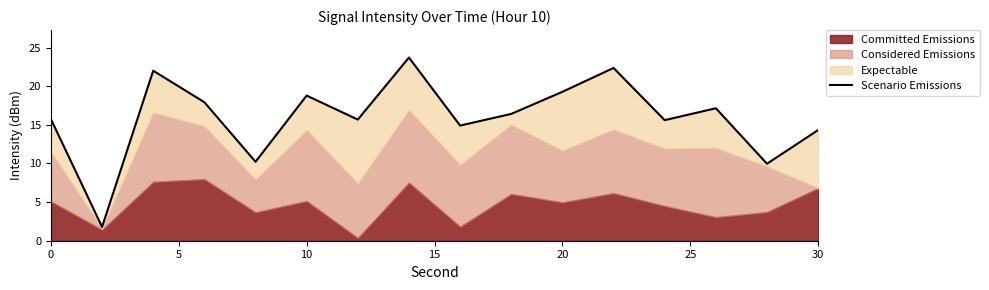

What is the sum of all values?

255.8